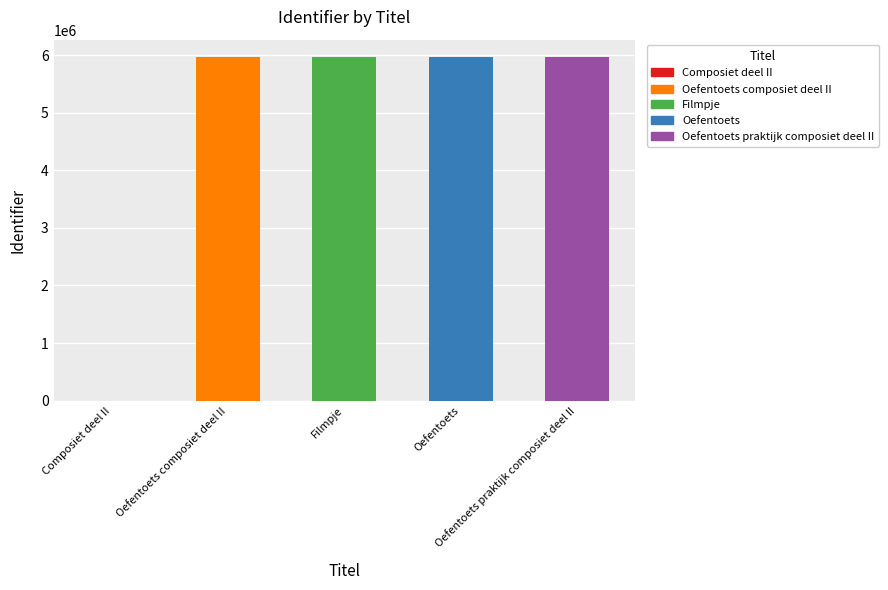

What is the sum of all values?

23879662